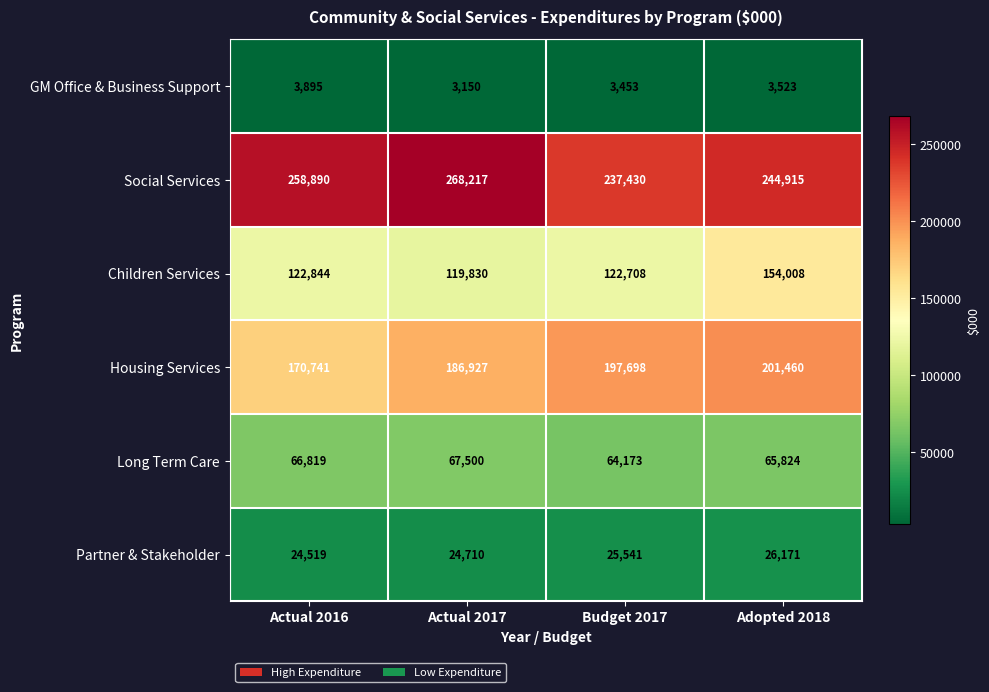

At Budget 2017, list the series in order from largest to smallest.

Social Services, Housing Services, Children Services, Long Term Care, Partner & Stakeholder, GM Office & Business Support